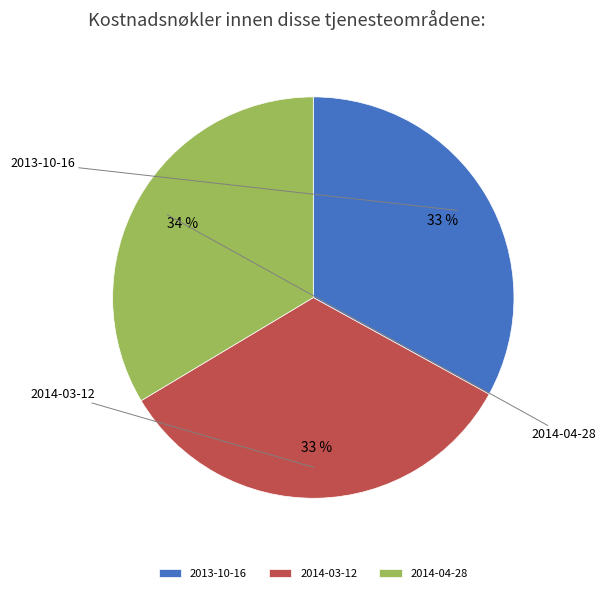

To the nearest percent, what is the difference between the largest and smallest slice percentages?

1%